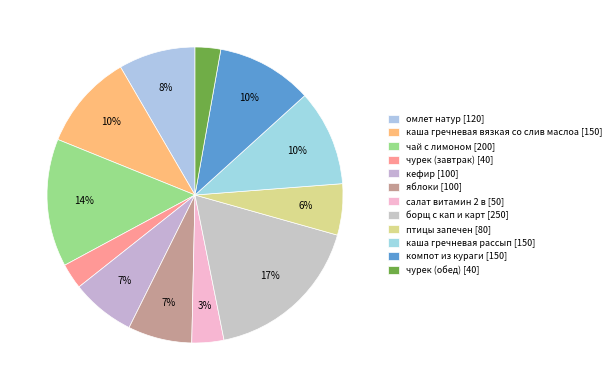

True or false: салат витамин 2 в accounts for 3% of the total.

True